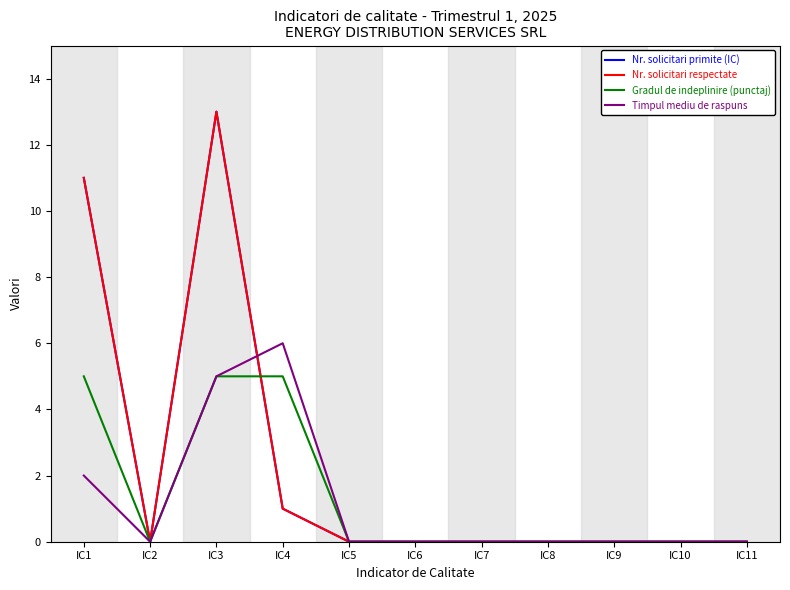

What is the average value of the Gradul de indeplinire (punctaj) series?

1